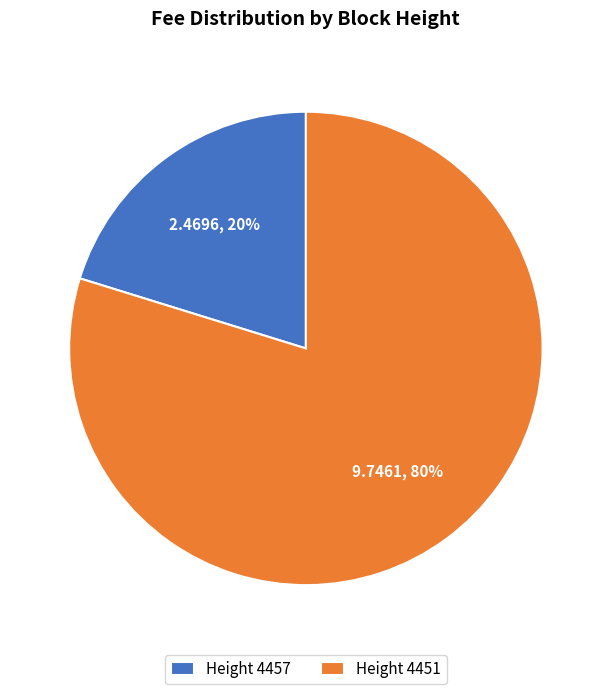

Rank the categories by value from lowest to highest.

Height 4457, Height 4451